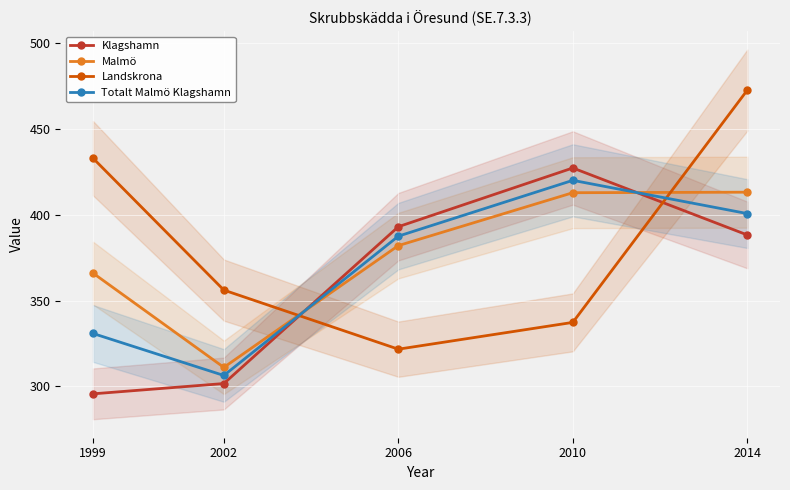

At which category is the sum across all series the highest?

2014